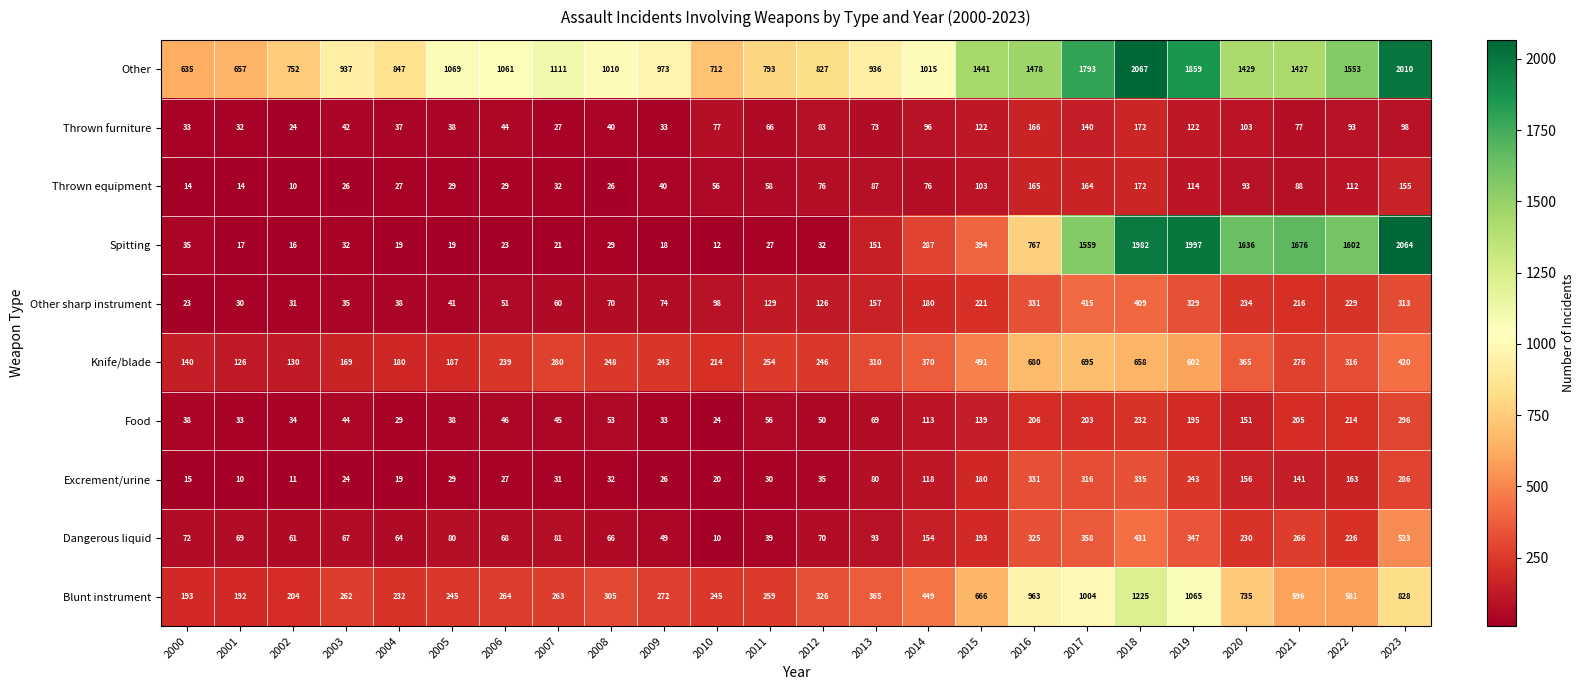

What is the sum of the Thrown furniture values at 2021 and 2008?

117